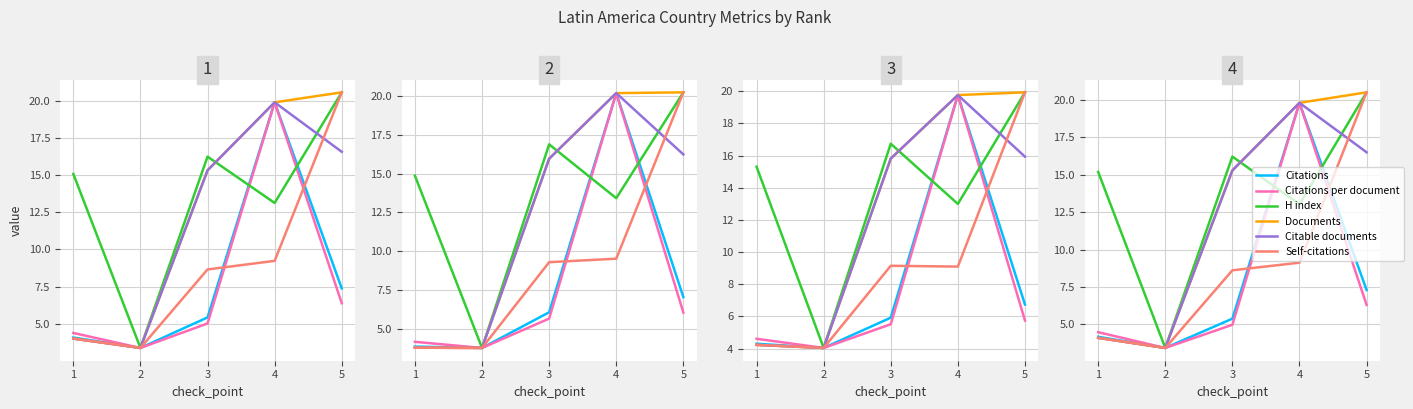

At how many categories does at least one series exceed 7?

4